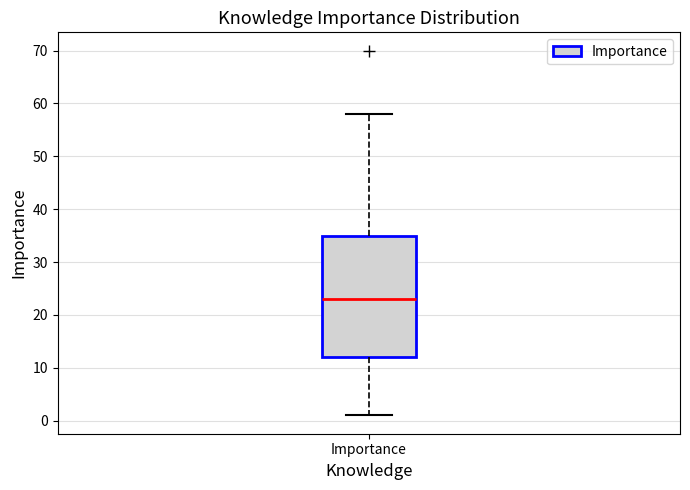

Read this box plot against the y-axis: the position of the median line, the range covered by the box, and the ends of both whiskers. The values are not printed on the chart, so give them approximately, as read against the axis.

median 23, box 12 to 35, whiskers 1 to 58